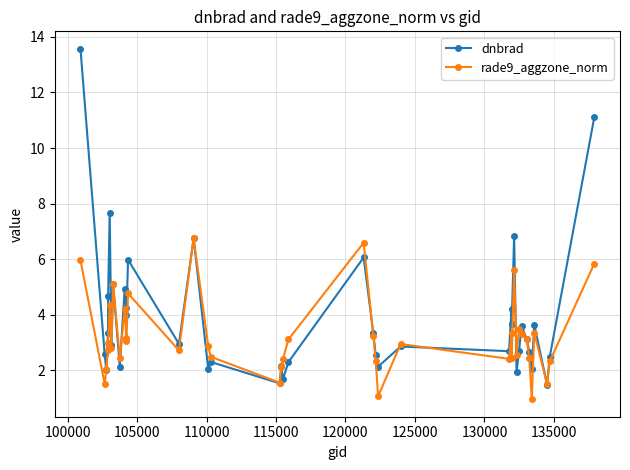

Which series has the largest range (max minus min)?

dnbrad